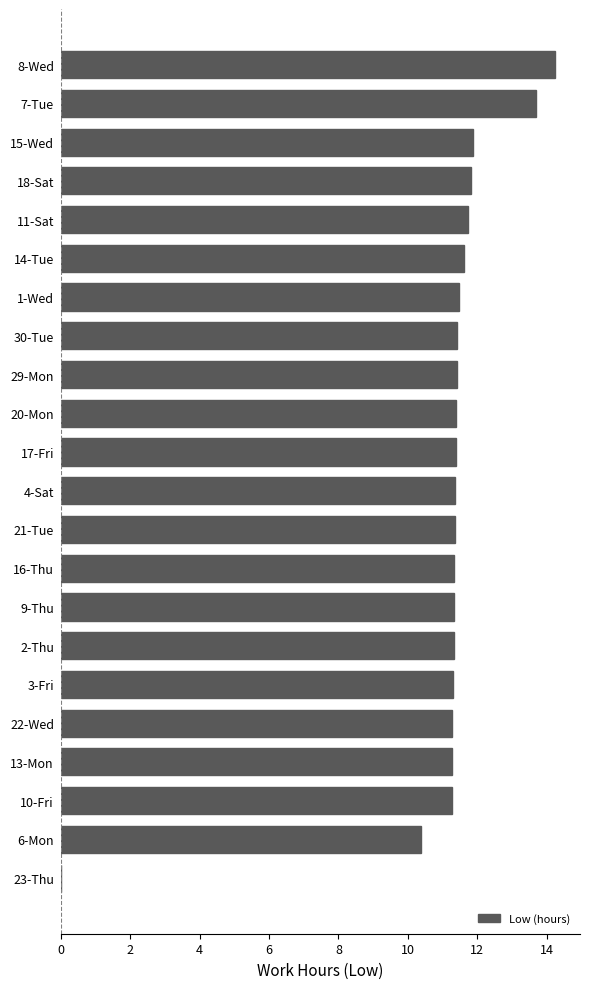

What is the sum of the values at 3-Fri and 15-Wed?

23.2